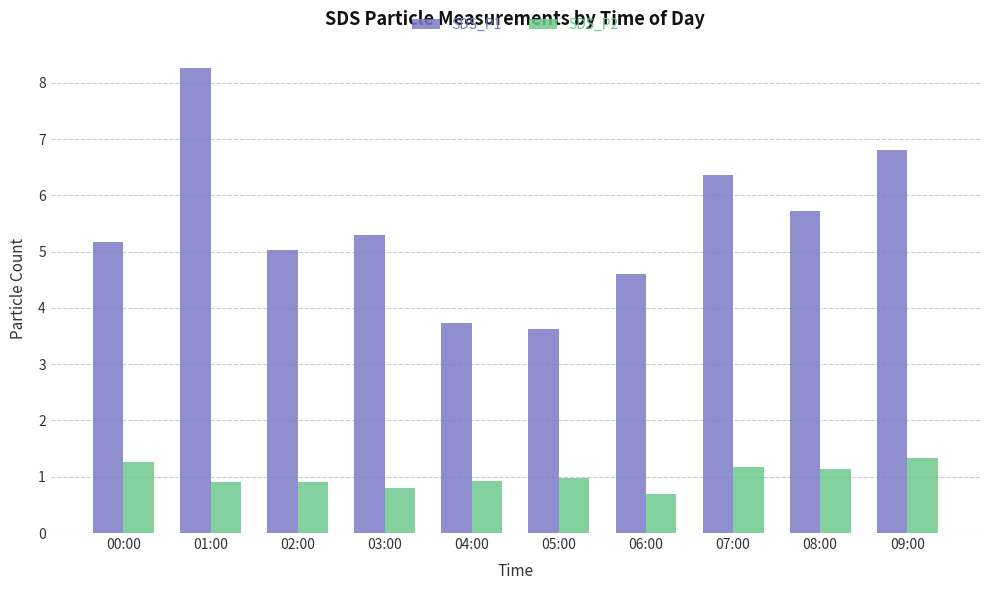

Which series has the largest total across all categories?

SDS_P1